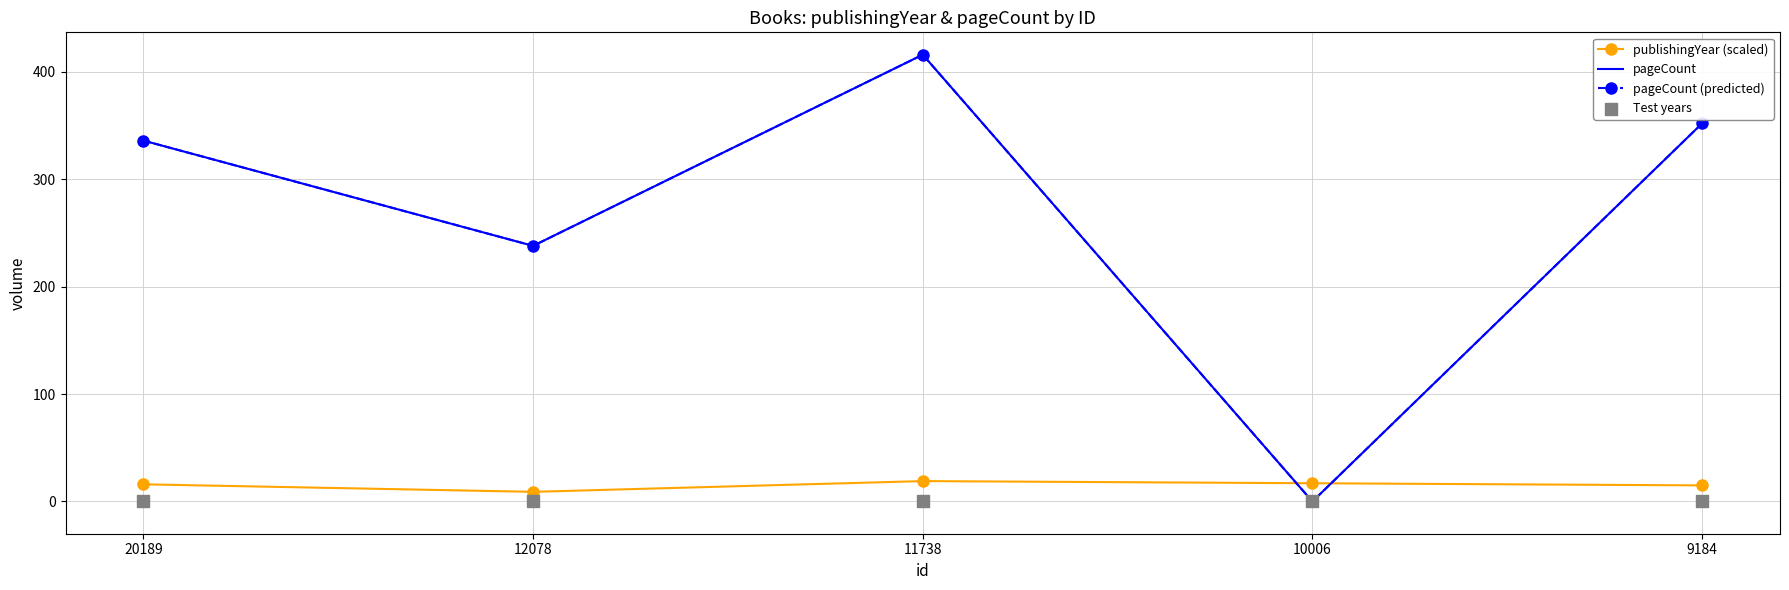

Which series reaches the maximum Y coordinate?

pageCount